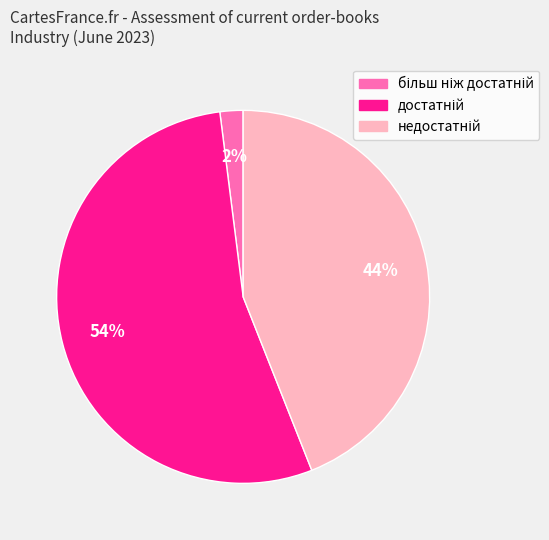

To the nearest percent, what is the average slice percentage?

33%